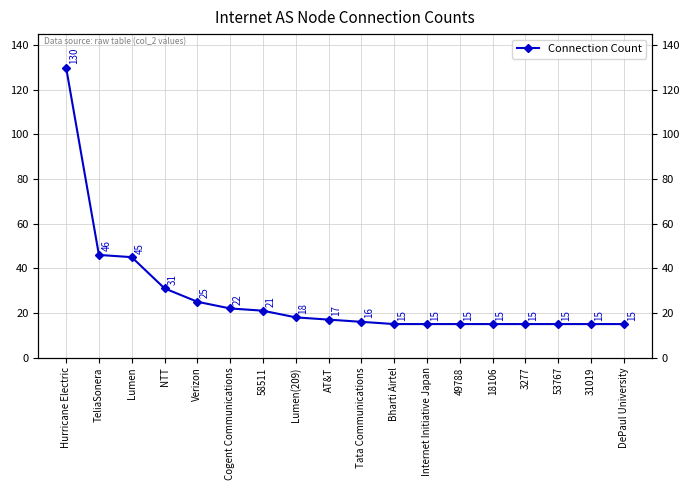

Reading left to right, extract all data points from this chart.

Hurricane Electric=130	TeliaSonera=46	Lumen=45	NTT=31	Verizon=25	Cogent Communications=22	58511=21	Lumen(209)=18	AT&T=17	Tata Communications=16	Bharti Airtel=15	Internet Initiative Japan=15	49788=15	18106=15	3277=15	53767=15	31019=15	DePaul University=15